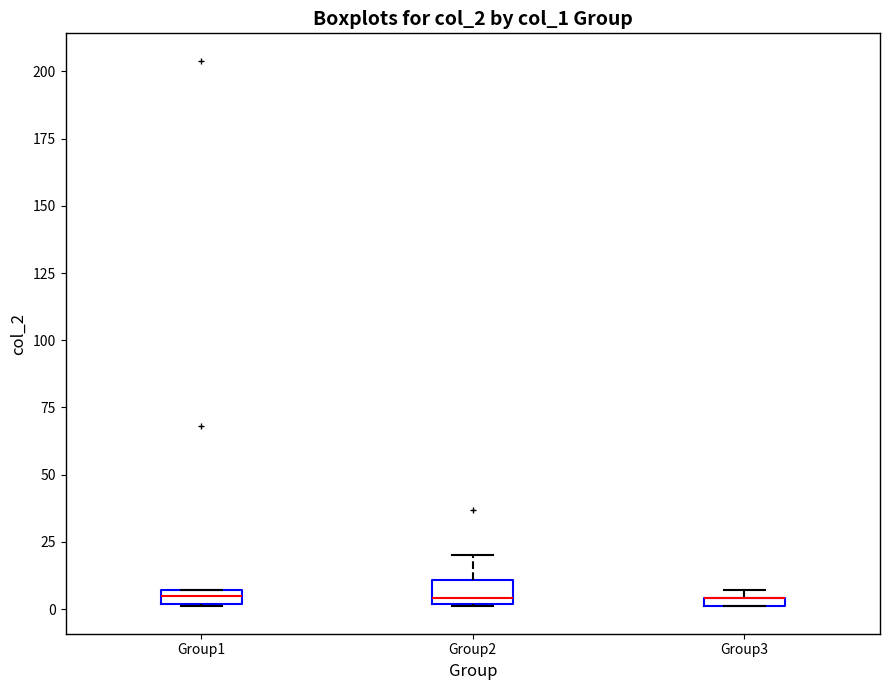

Where is the lower edge of the box for Group3 on the y-axis? The values are not printed on the chart, so give them approximately, as read against the axis.

0